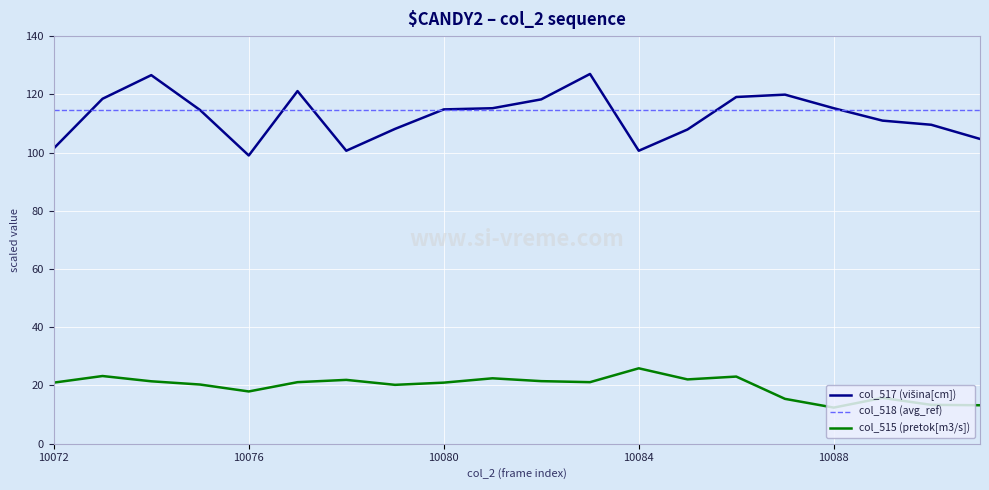

Reading left to right, list all the values displayed in this chart.

10072=101.4	10073=118.5	10074=126.6	10075=114.6	10076=99.0	10077=121.1	10078=100.6	10079=108.1	10080=114.8	10081=115.2	10082=118.3	10083=127.0	10084=100.6	10085=107.9	10086=119.1	10087=119.9	10088=115.2	10089=111.0	10090=109.6	10091=104.7